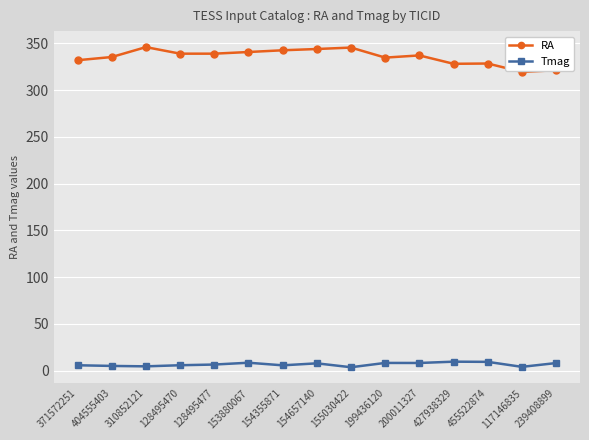

True or false: RA and Tmag cross at least once.

False